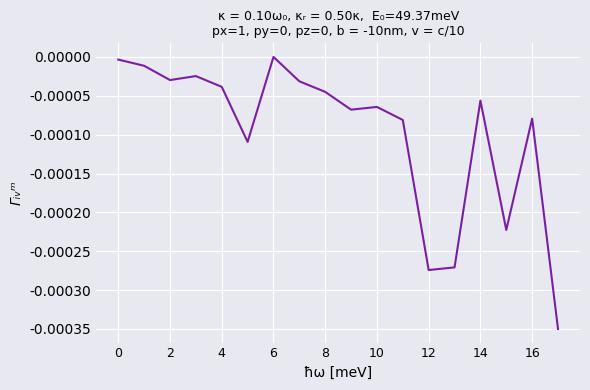

The chart shows a value of -0.0 at 0. True or false?

True